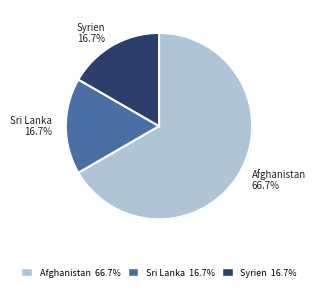

What percentage do Sri Lanka and Afghanistan together represent?

83.3%